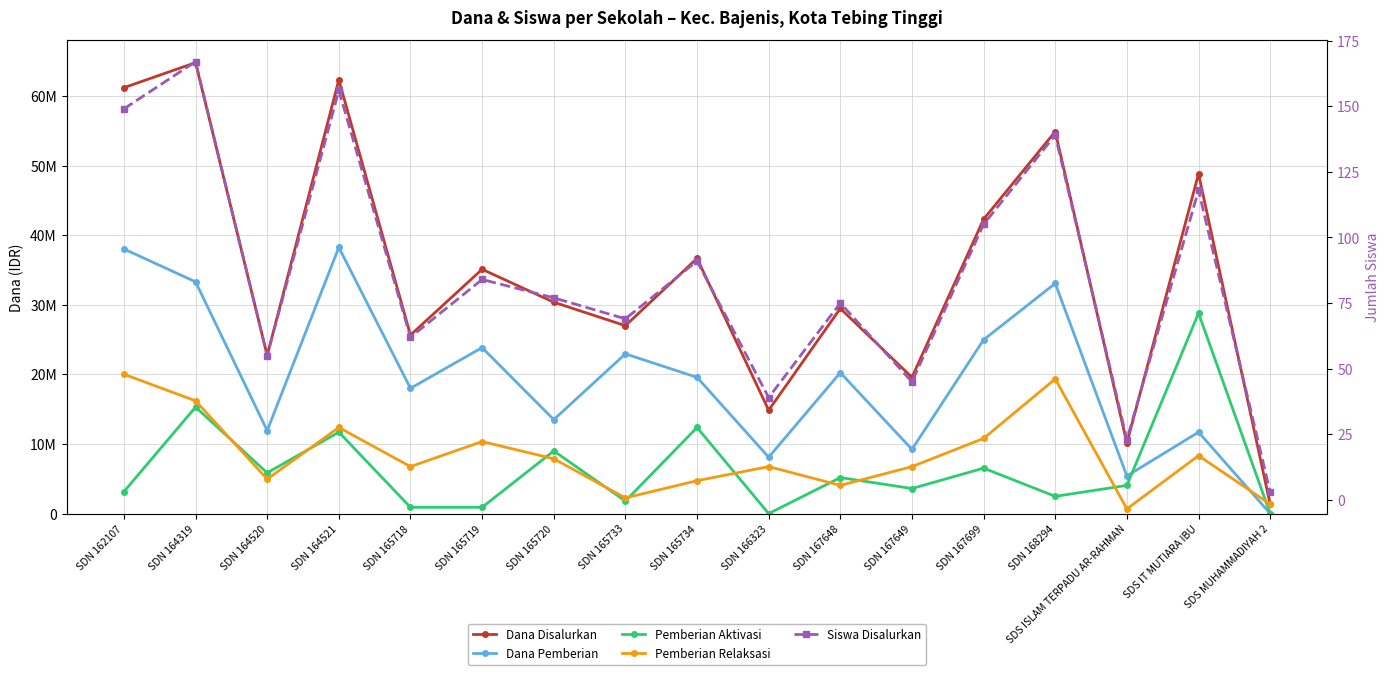

What is the difference between the maximum and minimum values in the Dana Disalurkan series?

63450000